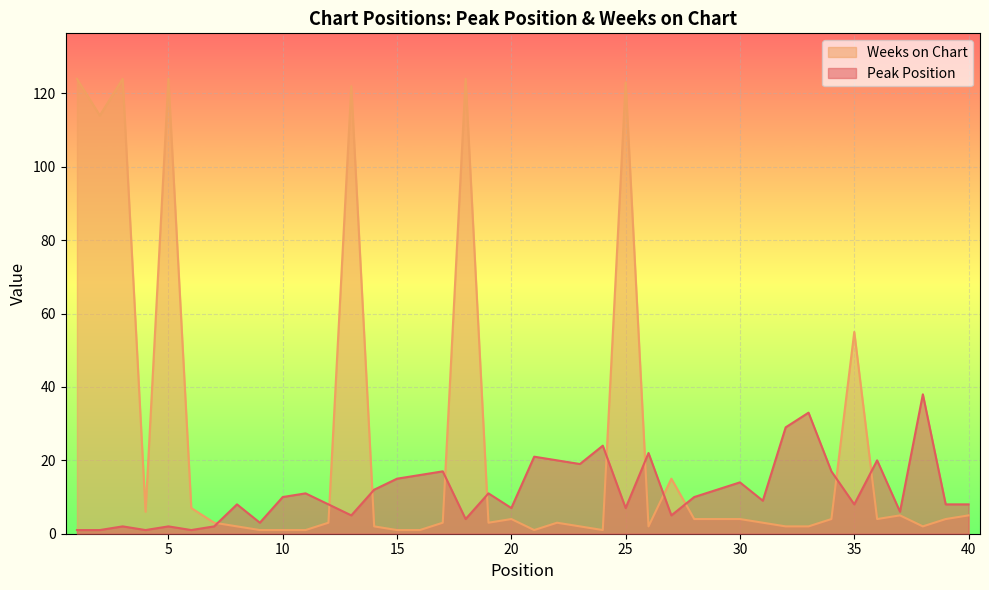

Which category has the lowest value in the Peak Position series?

1